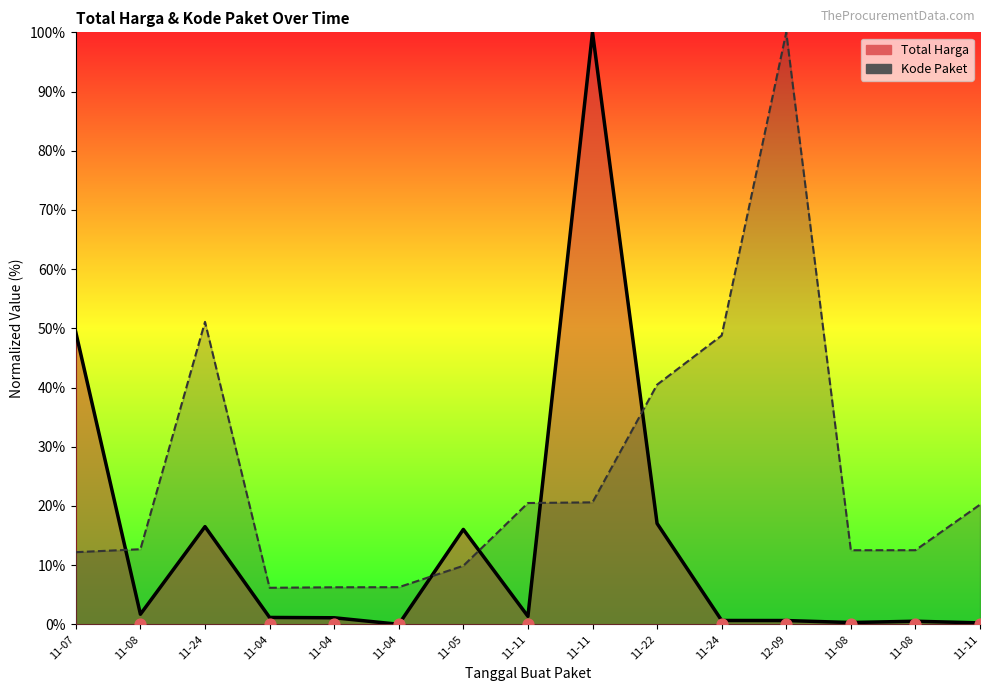

Which series contains the lowest Y value?

Total Harga